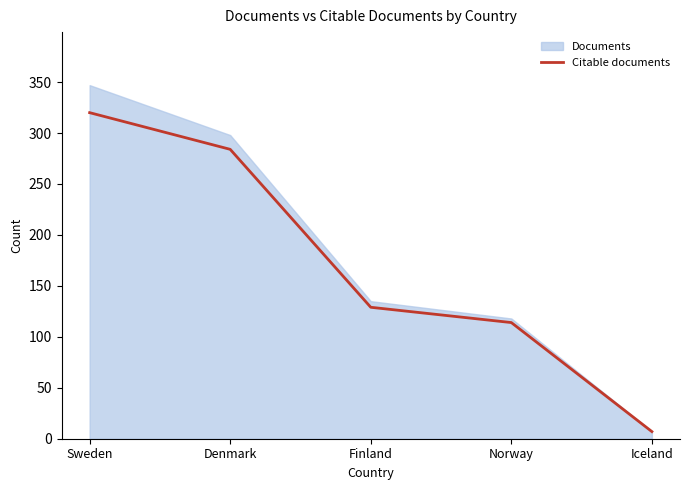

What is the minimum value shown in the chart?

7